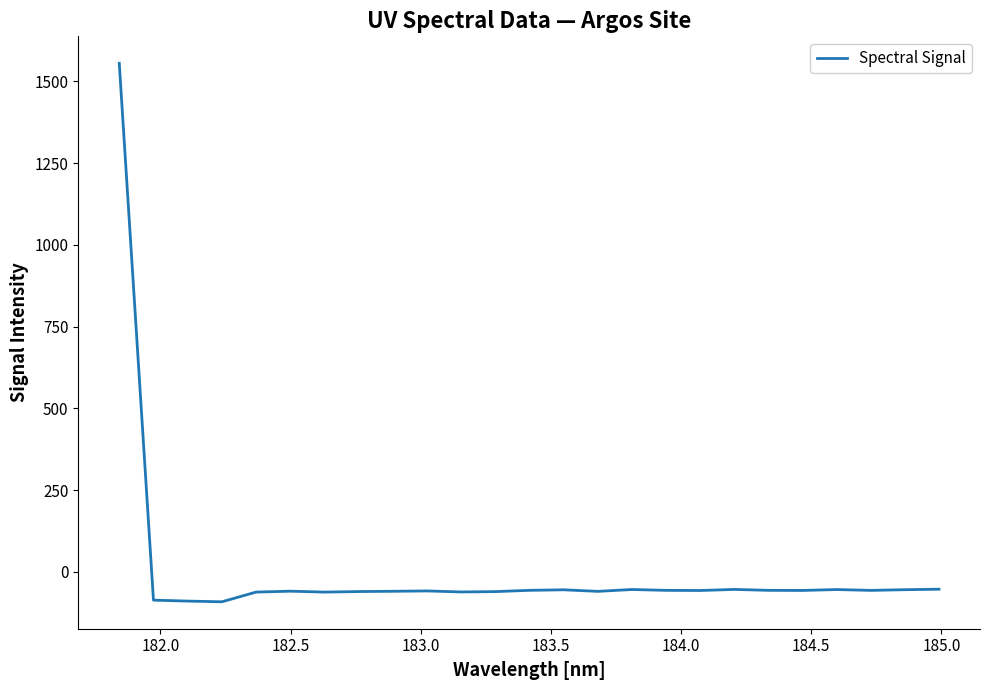

What is the maximum value shown in the chart?

1555.5